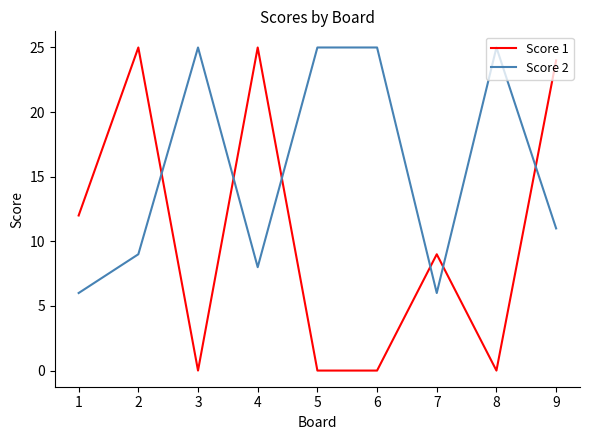

Where do Score 1 and Score 2 first cross each other?

2 and 3